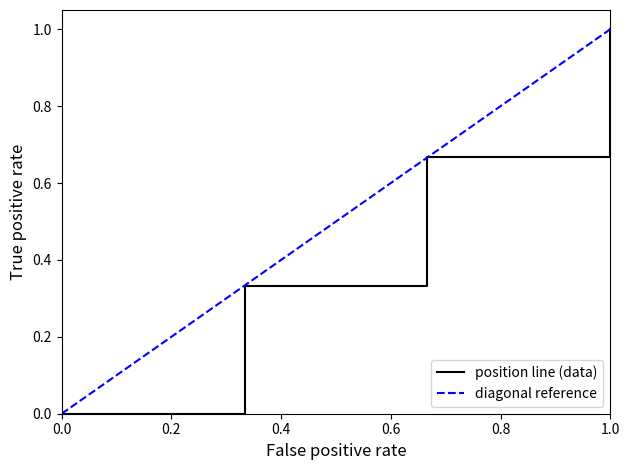

Is it true that position line (data) equals 0.4 at 0.0?

False